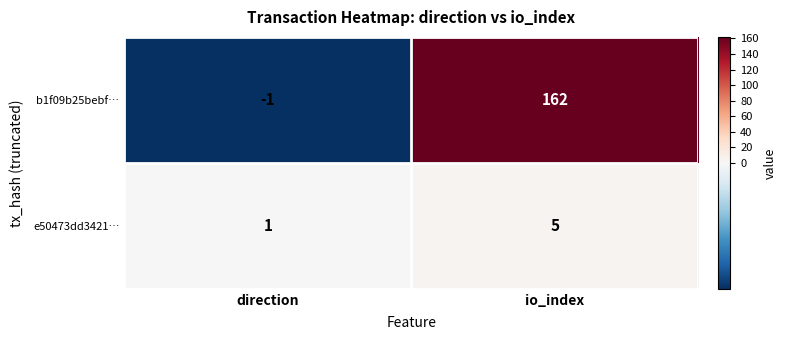

At which category is the sum across all series the highest?

io_index